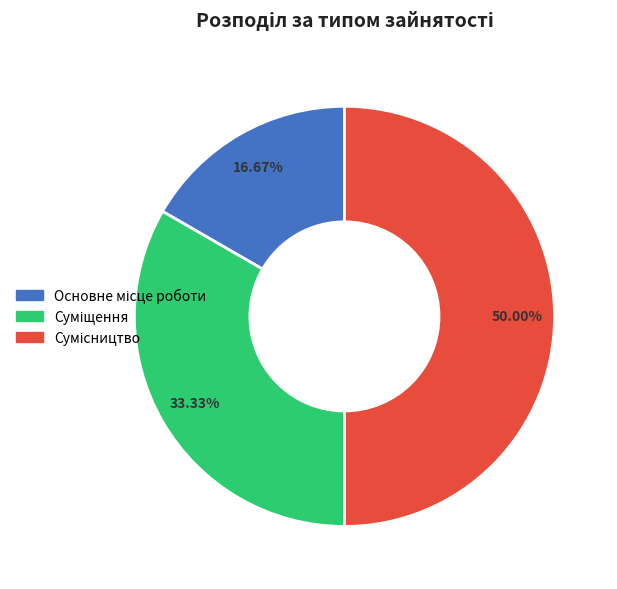

Is there a majority slice in this chart?

No